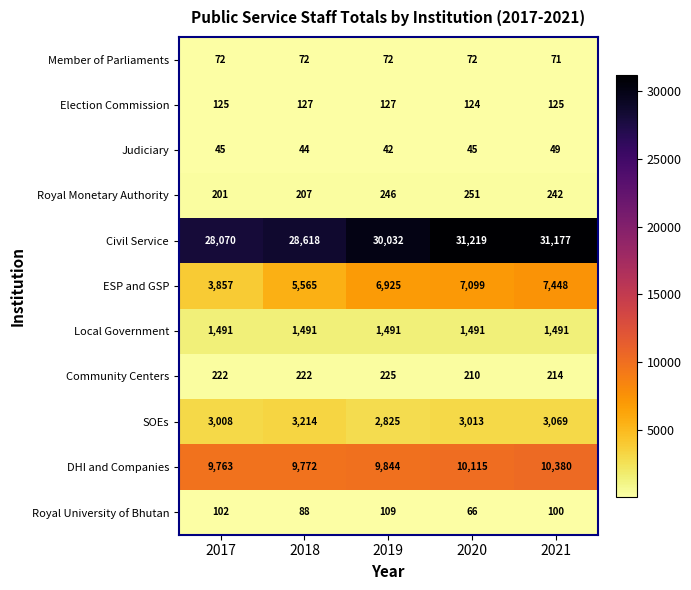

What value does the SOEs series have at 2019, to the nearest 5?

2825